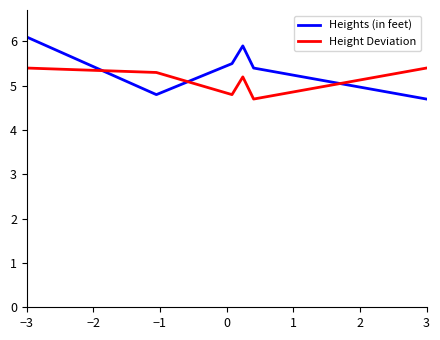

What is the difference between the maximum and minimum values in the Height Deviation series?

0.7